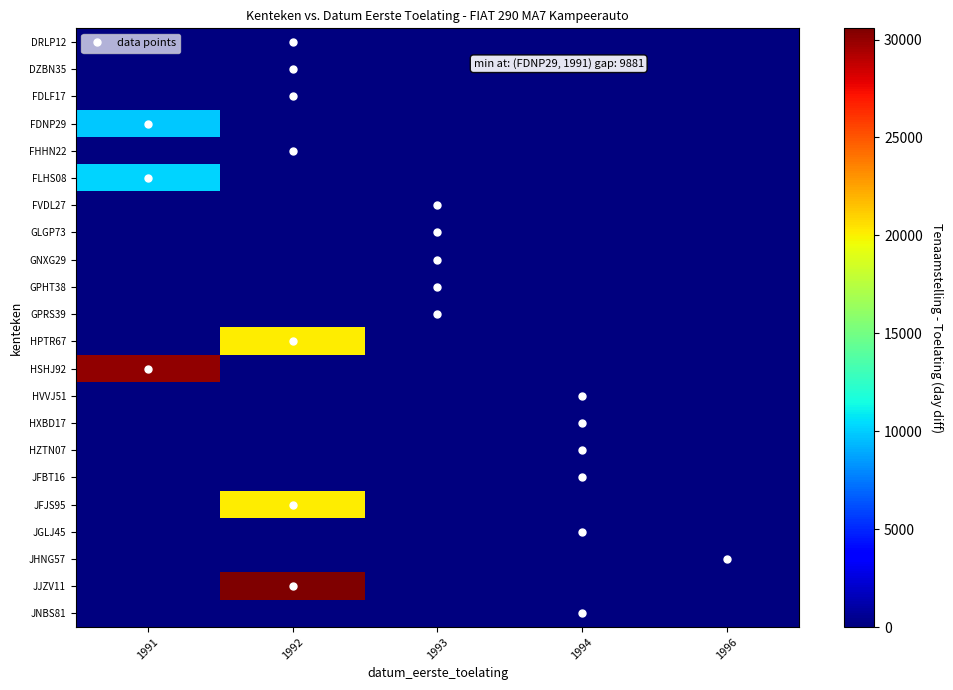

Reading left to right, list all the values displayed in this chart.

DRLP12: 1991=0	1992=0	1993=0	1994=0	1996=0
DZBN35: 1991=0	1992=0	1993=0	1994=0	1996=0
FDLF17: 1991=0	1992=0	1993=0	1994=0	1996=0
FDNP29: 1991=9881	1992=0	1993=0	1994=0	1996=0
FHHN22: 1991=0	1992=0	1993=0	1994=0	1996=0
FLHS08: 1991=10174	1992=0	1993=0	1994=0	1996=0
FVDL27: 1991=0	1992=0	1993=0	1994=0	1996=0
GLGP73: 1991=0	1992=0	1993=0	1994=0	1996=0
GNXG29: 1991=0	1992=0	1993=0	1994=0	1996=0
GPHT38: 1991=0	1992=0	1993=0	1994=0	1996=0
GPRS39: 1991=0	1992=0	1993=0	1994=0	1996=0
HPTR67: 1991=0	1992=20101	1993=0	1994=0	1996=0
HSHJ92: 1991=30018	1992=0	1993=0	1994=0	1996=0
HVVJ51: 1991=0	1992=0	1993=0	1994=0	1996=0
HXBD17: 1991=0	1992=0	1993=0	1994=0	1996=0
HZTN07: 1991=0	1992=0	1993=0	1994=0	1996=0
JFBT16: 1991=0	1992=0	1993=0	1994=0	1996=0
JFJS95: 1991=0	1992=20176	1993=0	1994=0	1996=0
JGLJ45: 1991=0	1992=0	1993=0	1994=0	1996=0
JHNG57: 1991=0	1992=0	1993=0	1994=0	1996=0
JJZV11: 1991=0	1992=30573	1993=0	1994=0	1996=0
JNBS81: 1991=0	1992=0	1993=0	1994=0	1996=0